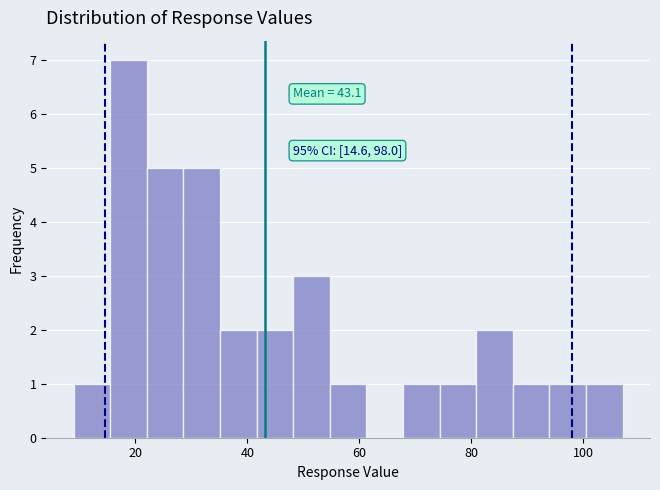

Read against the x-axis, roughly where is the centre of the tallest bar?

18